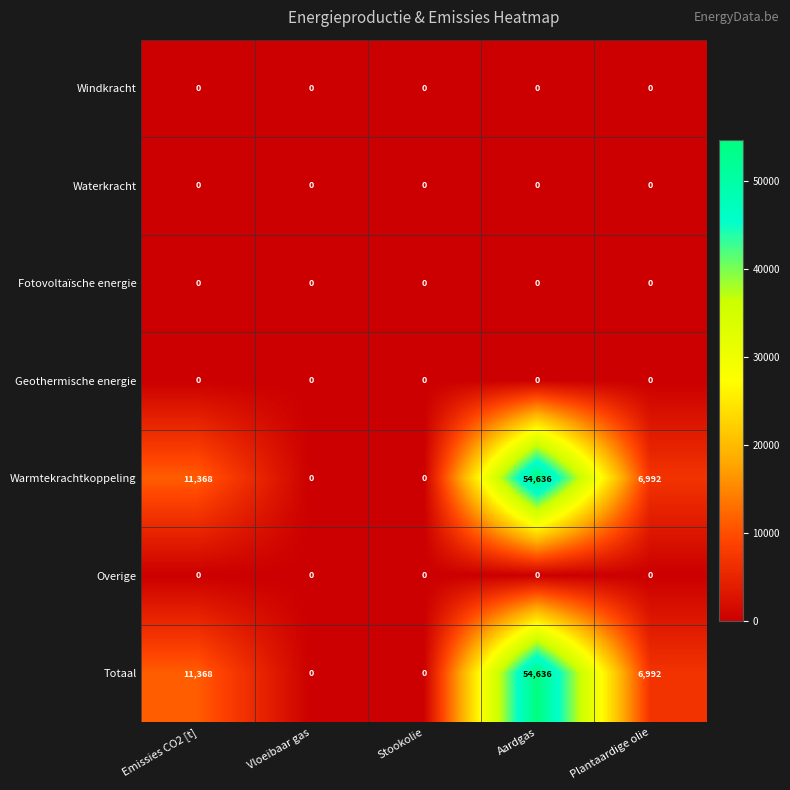

What is the spread (max minus min) of values at Aardgas?

54636